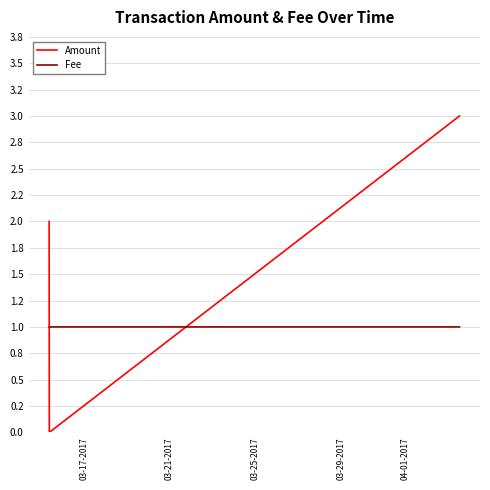

What are all the series names shown in the legend?

Amount, Fee